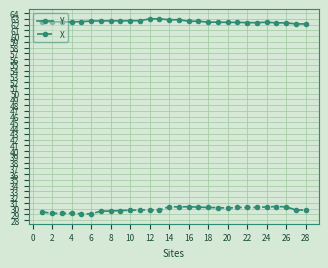

What is the value of the X point at the 15th from the left?

30.3